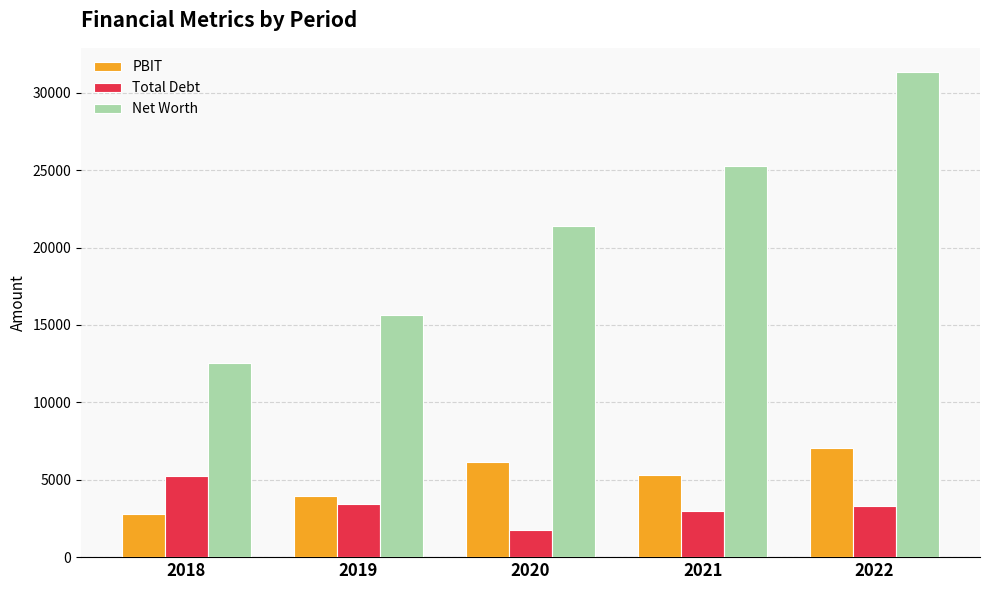

Which series has the widest spread of values?

Net Worth